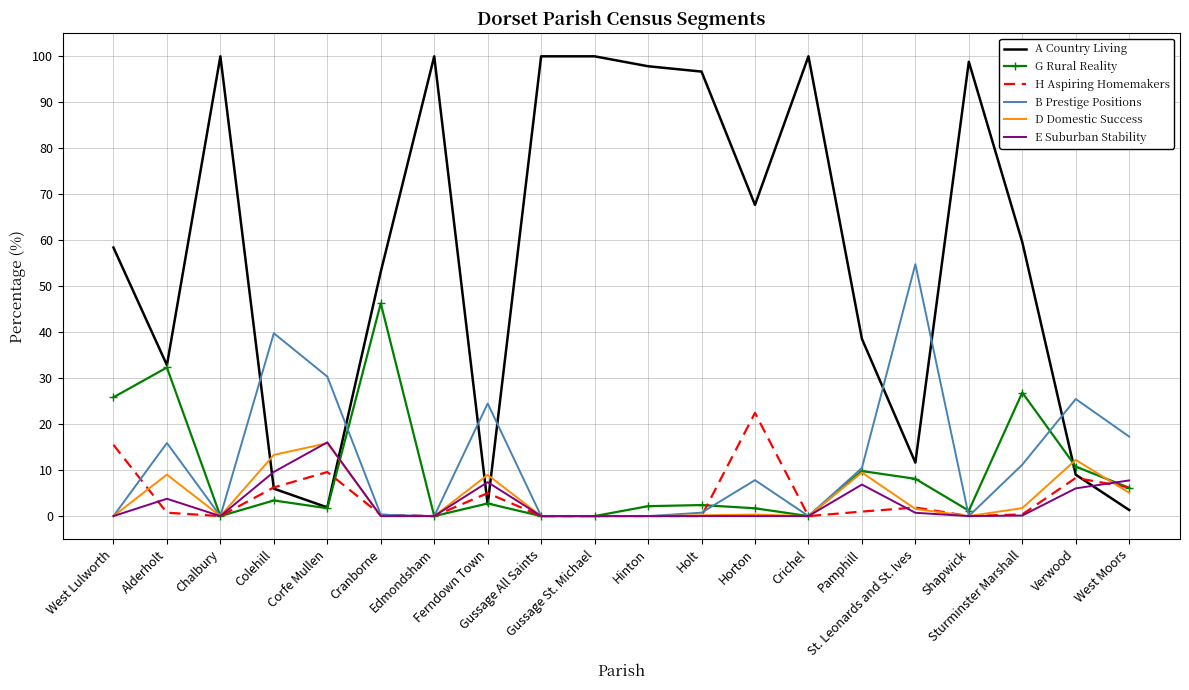

Which category has the highest value in the H Aspiring Homemakers series?

Horton